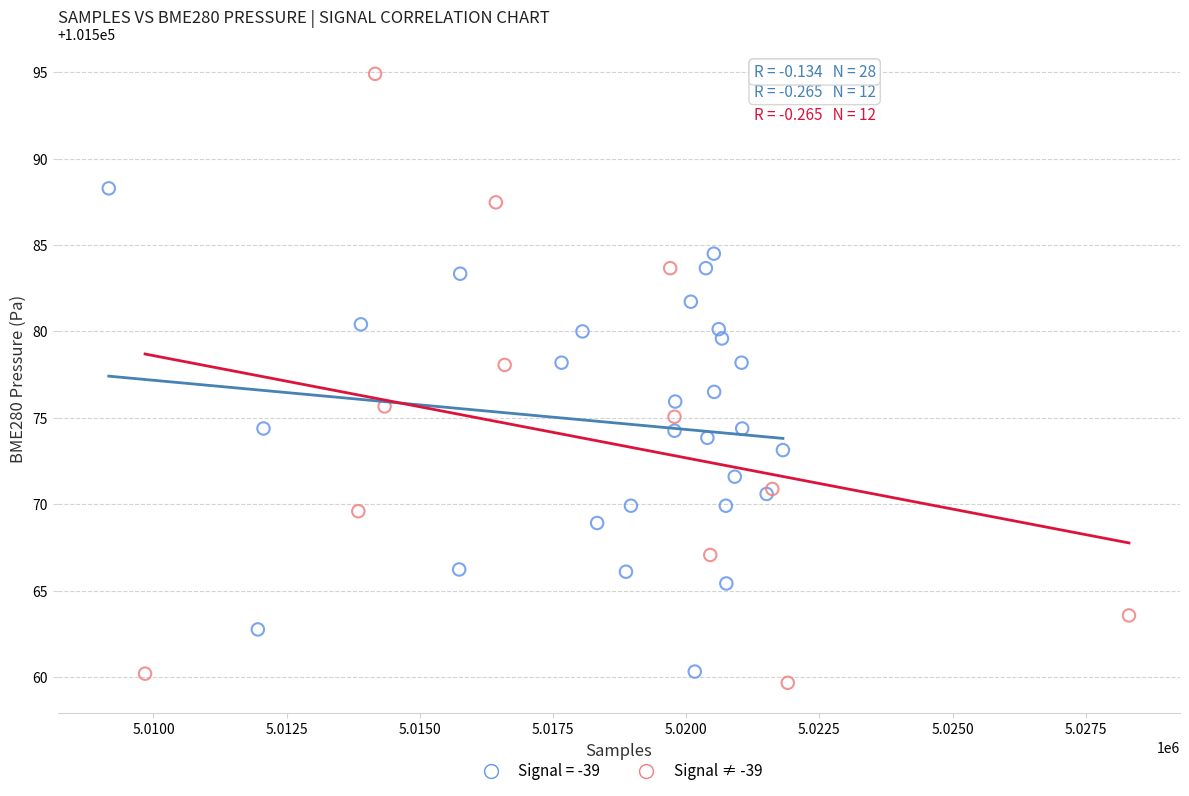

Which series has the widest spread of Y values?

Signal ≠ -39